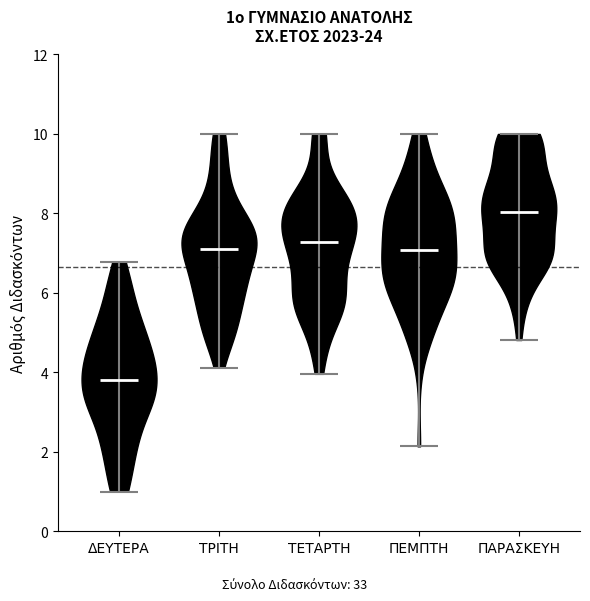

Which violin has the highest median line?

ΠΑΡΑΣΚΕΥΗ